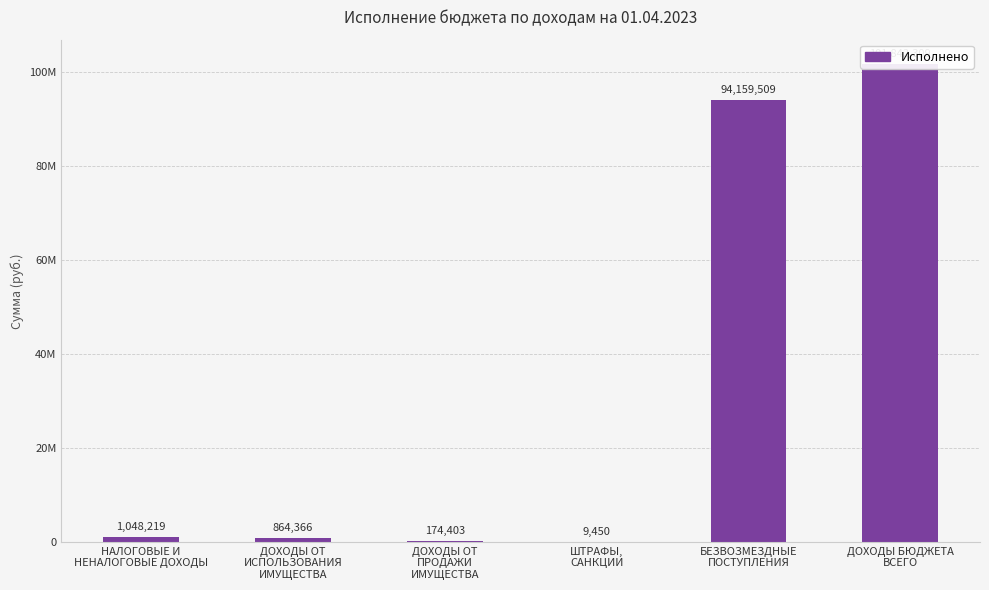

True or false: the data shows 9449.6 at ШТРАФЫ,
САНКЦИИ.

True